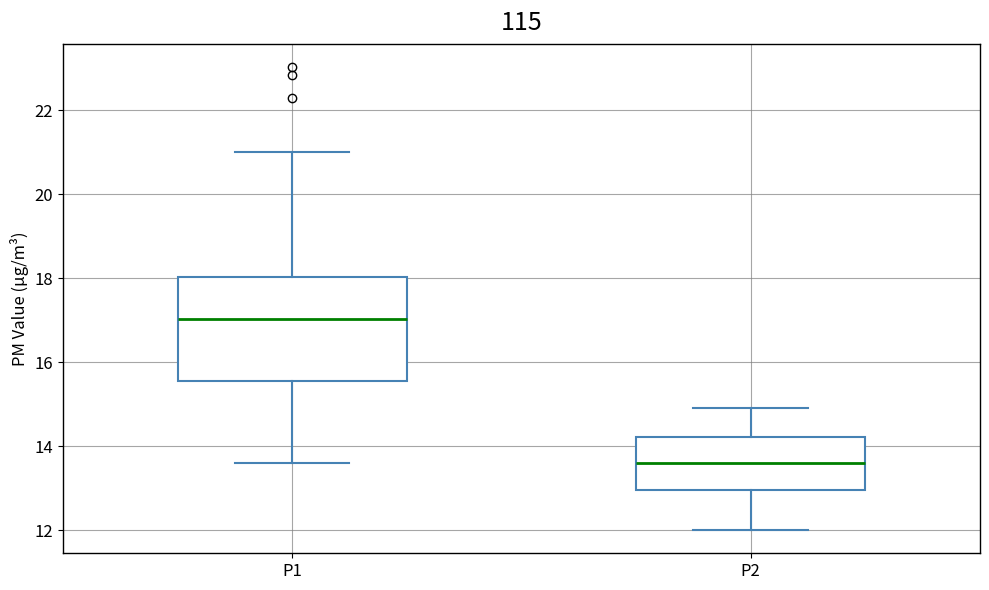

Which box's median line is the highest?

P1